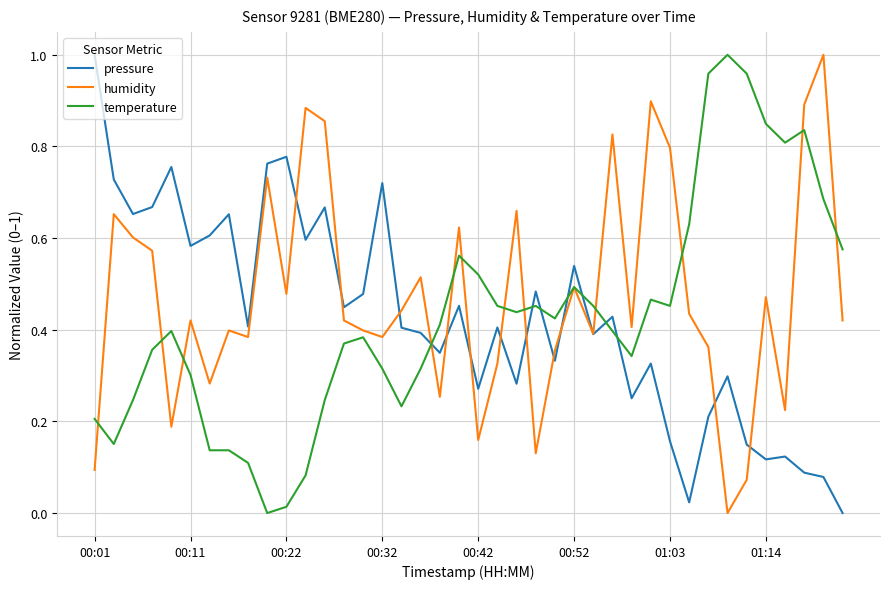

Which series ends up on top after the final intersection of temperature and pressure?

temperature